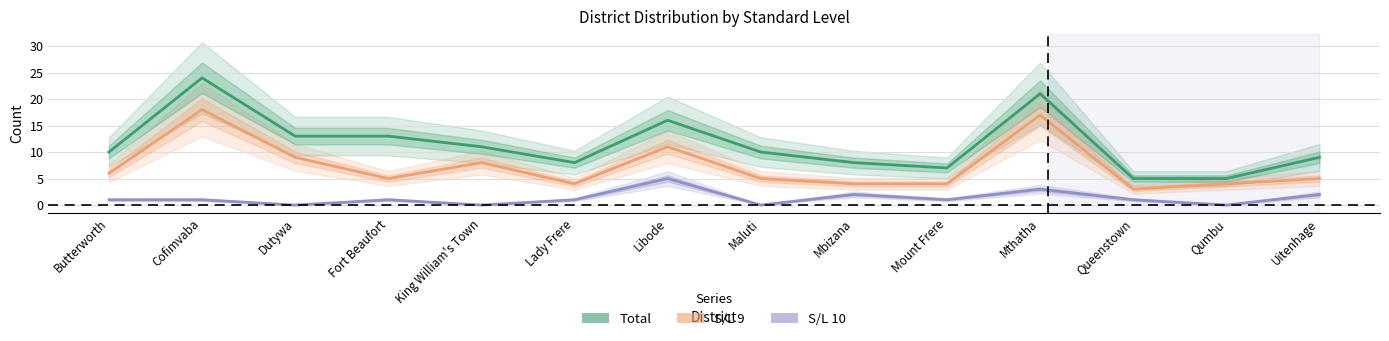

True or false: S/L 9 has a value of 4 at Mount Frere.

True